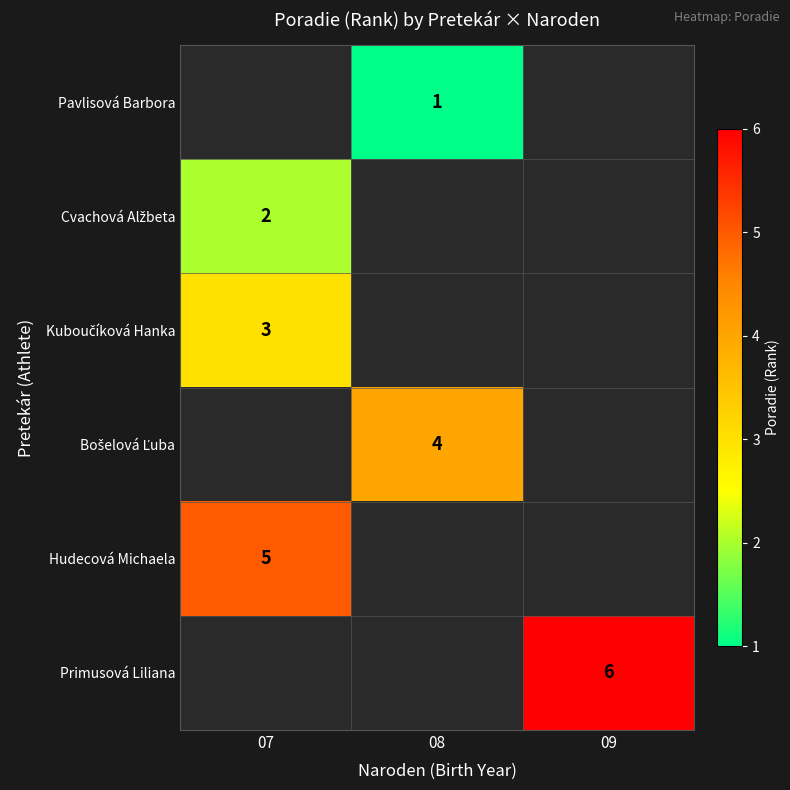

The value of Hudecová Michaela at 07 is 9. True or false?

False